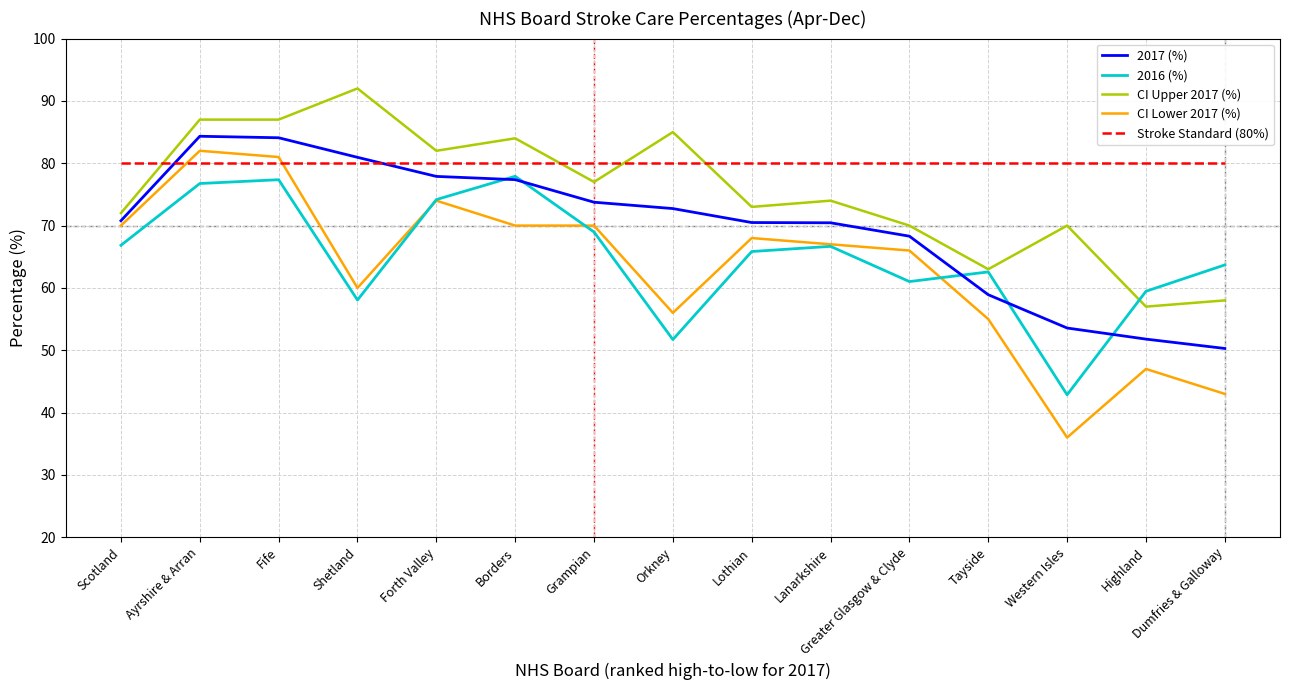

What is the minimum value shown in the chart?

36.0